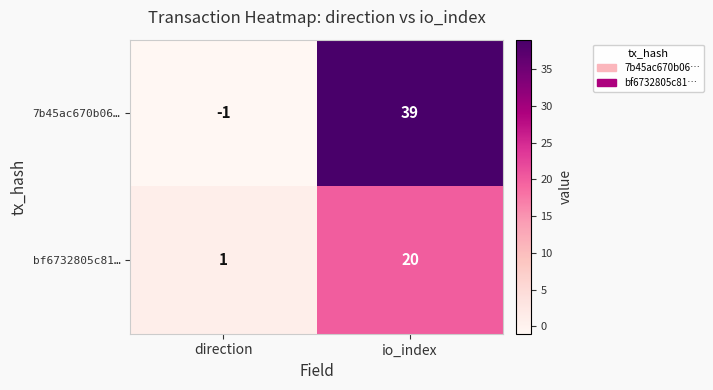

Which label corresponds to the smallest value in the chart?

direction